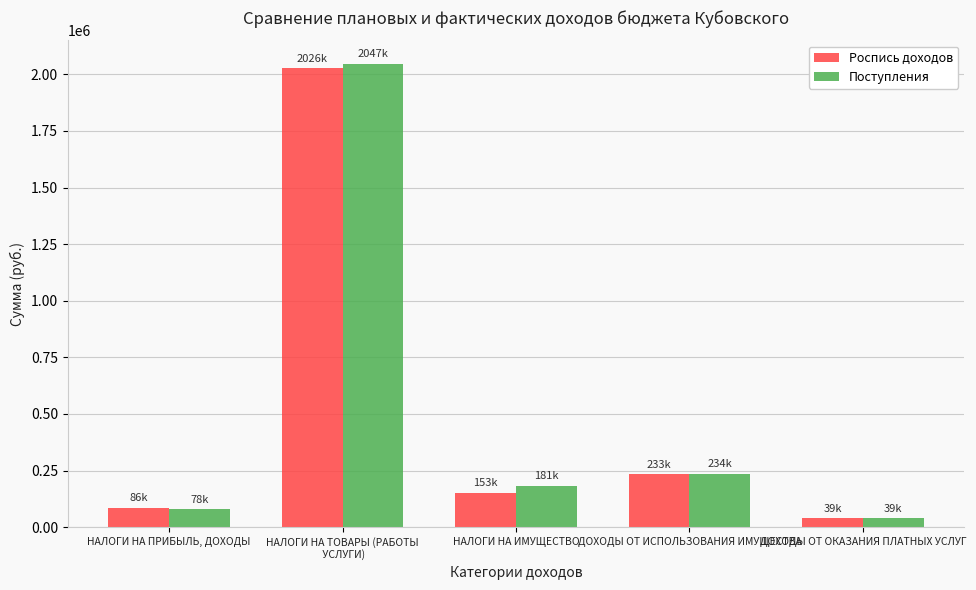

Reading left to right, extract all data points from this chart.

Роспись доходов: 86000.0	2025600.0	153000.0	233000.0	39000.0
Поступления: 78429.9	2047294.0	181431.3	234402.4	39000.0